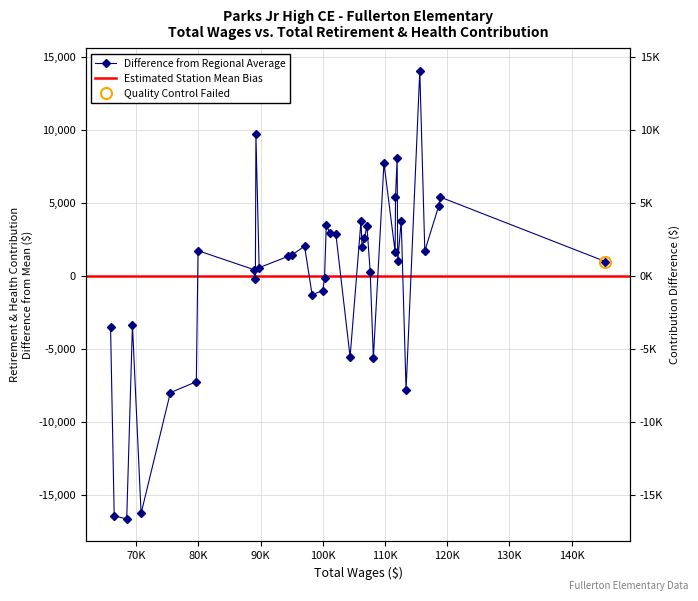

How many positive values are there?

26